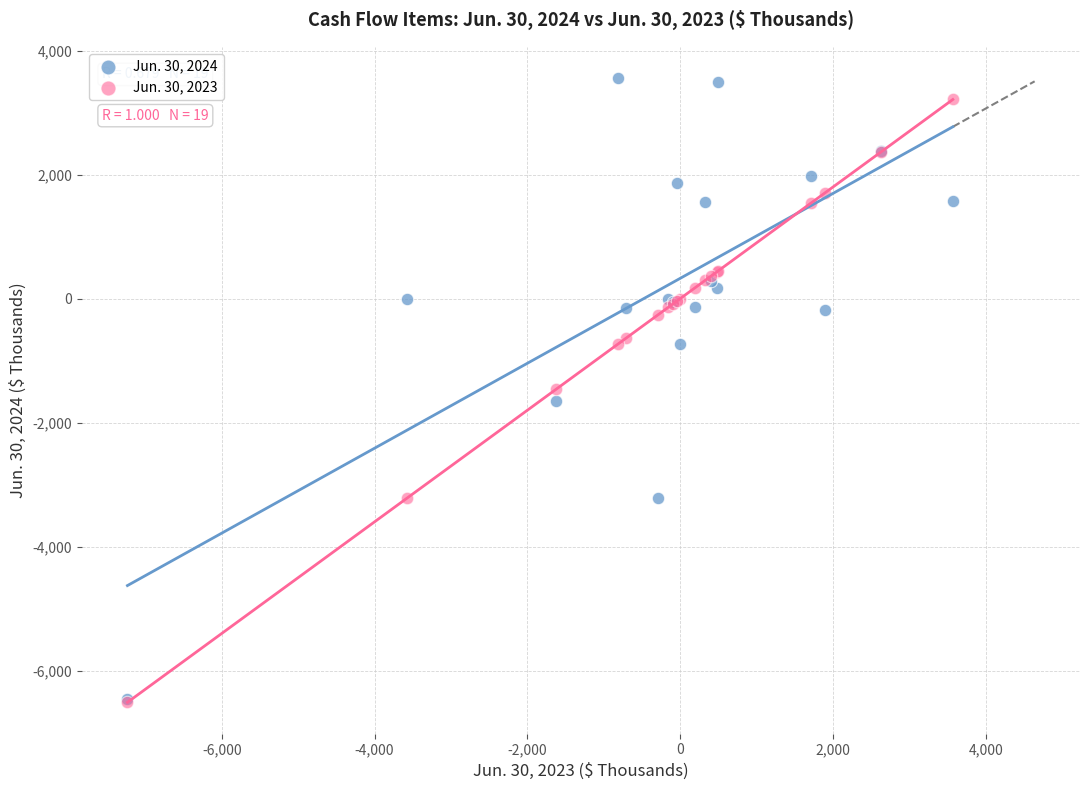

What are all the series names shown in the legend?

Jun. 30, 2024, Jun. 30, 2023